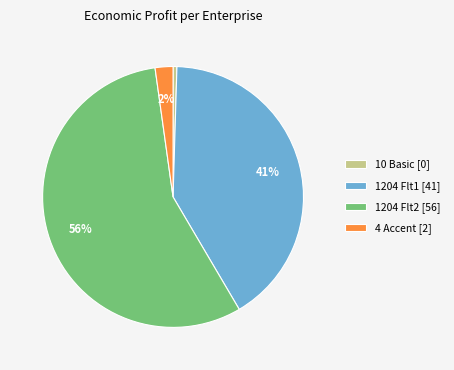

How many segments does this pie chart have?

4